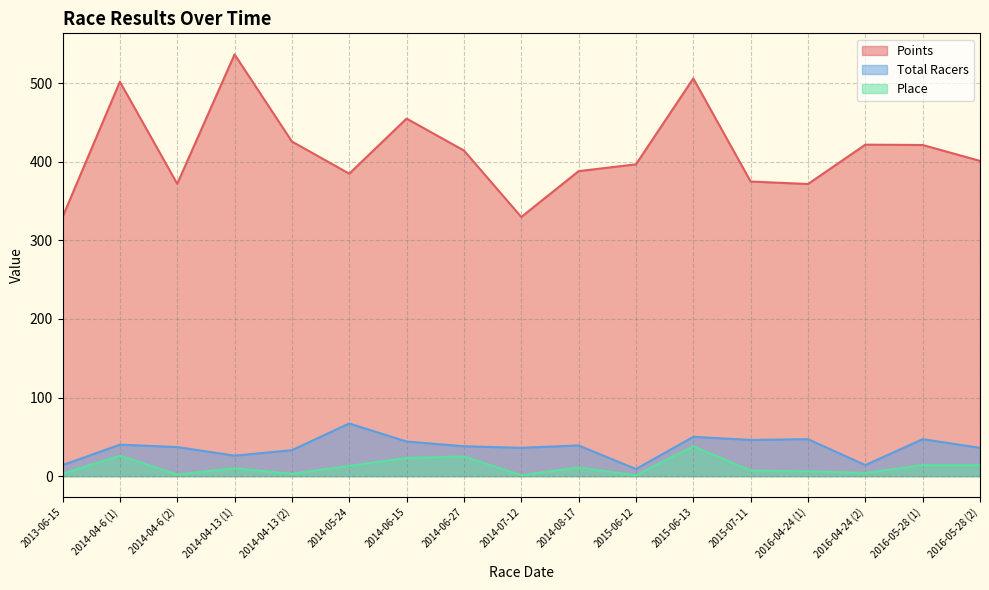

True or false: Points and Total Racers cross at least once.

False